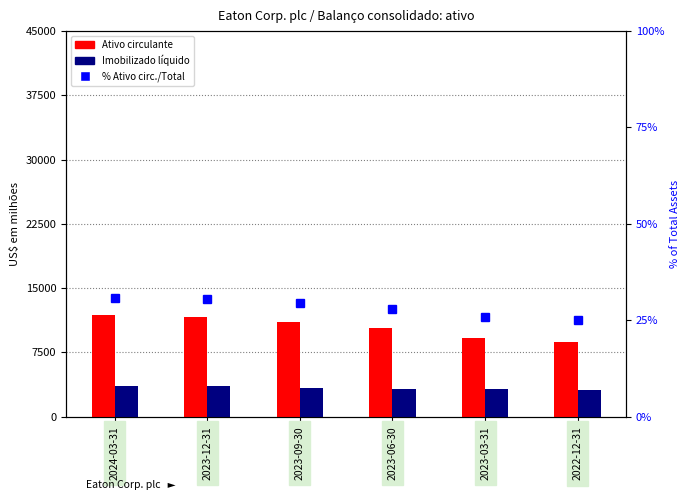

At how many categories does at least one series exceed 8708?

6